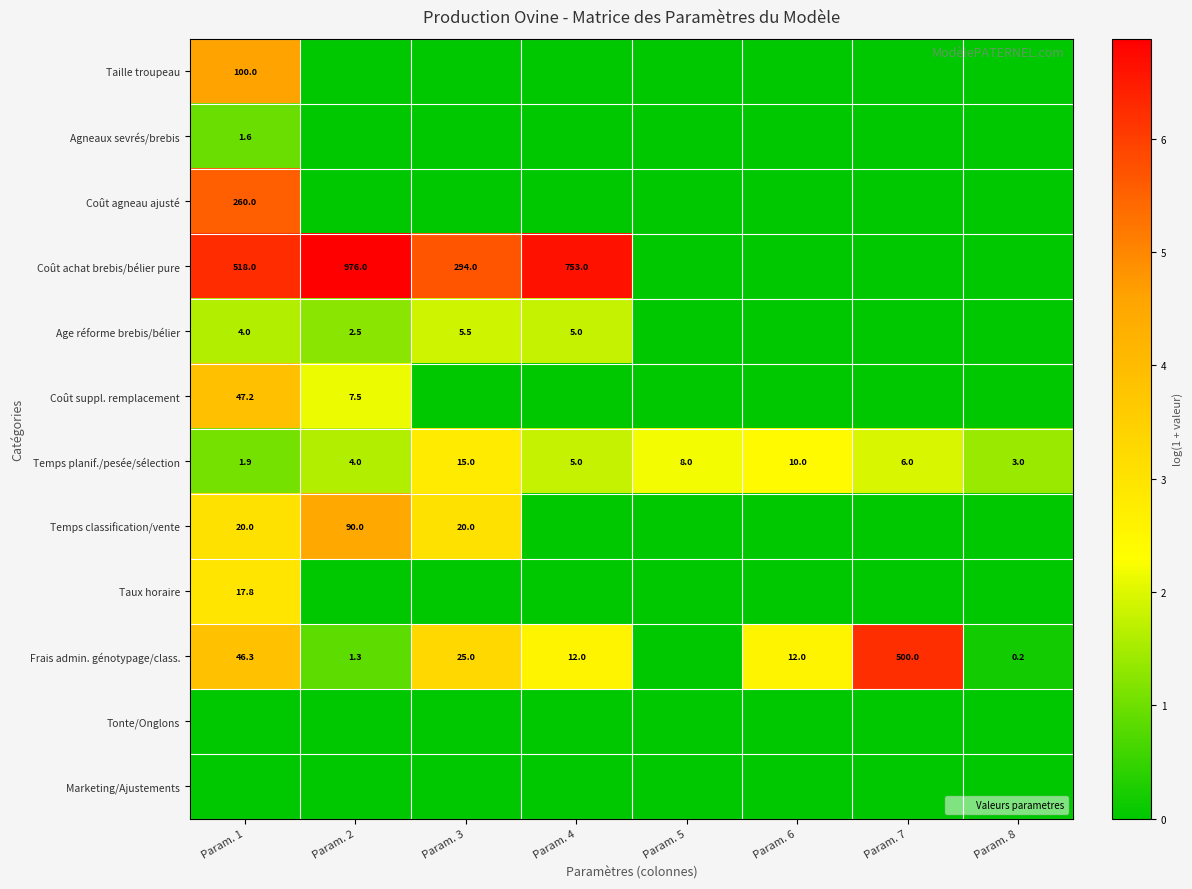

At how many categories does at least one series exceed 2?

7